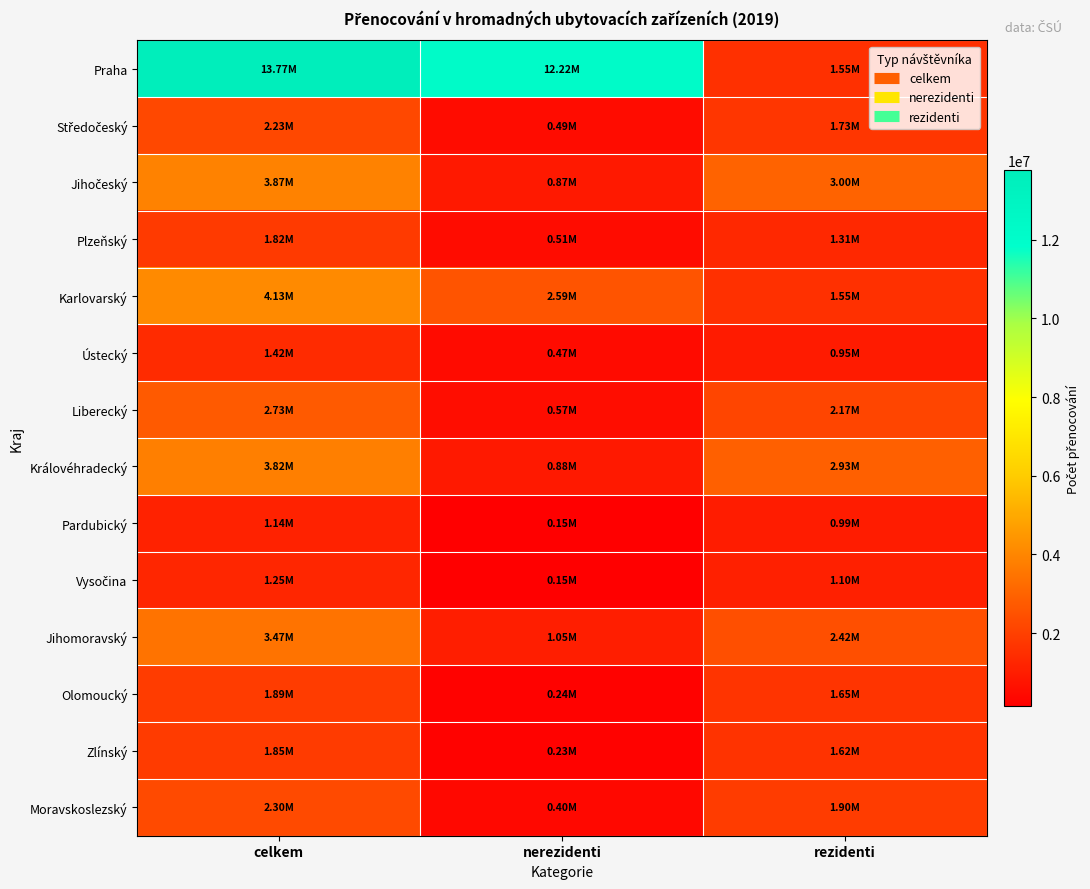

What is the total value across all series at celkem?

45683392